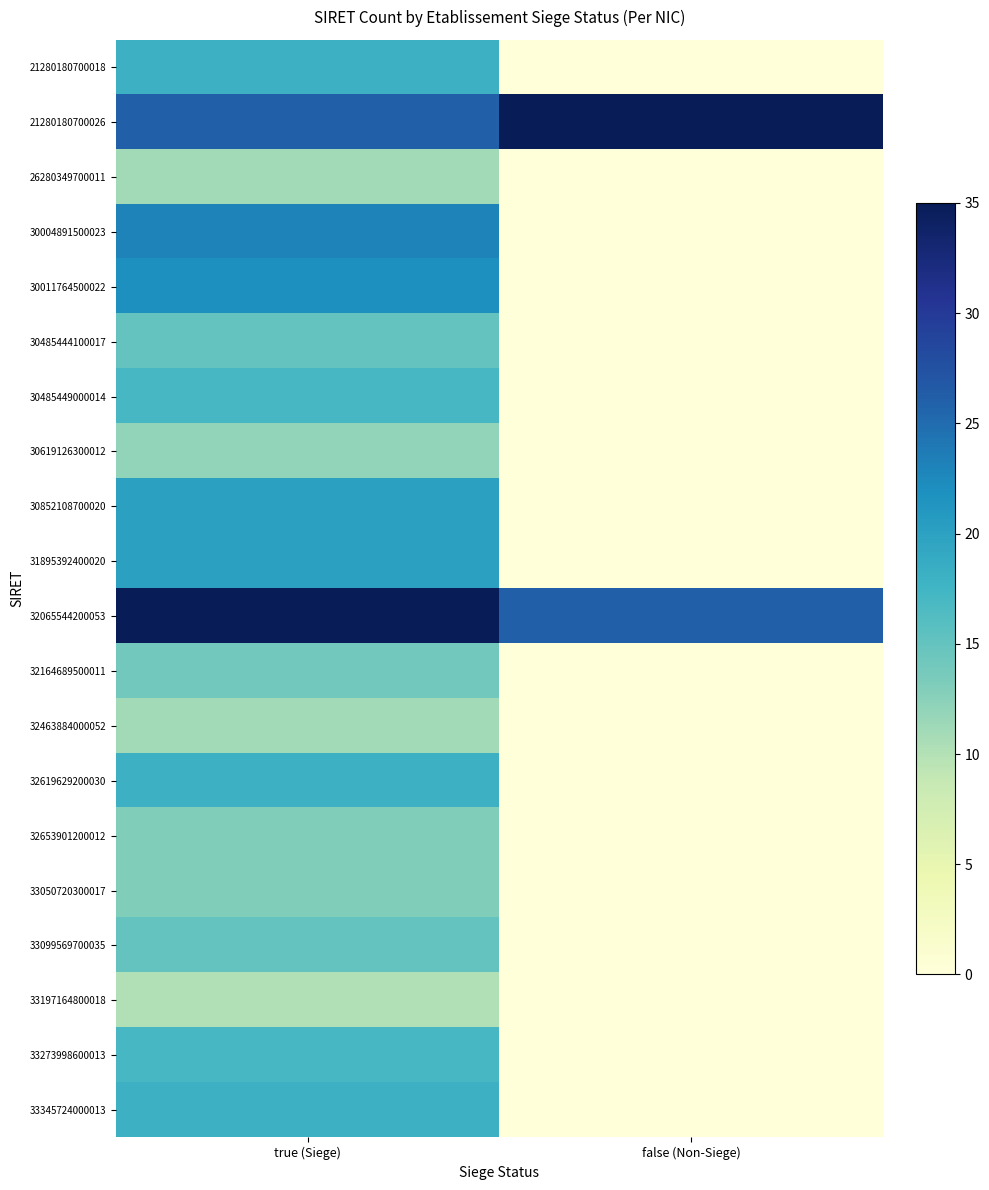

Reading left to right, list all the values displayed in this chart.

21280180700018: true (Siege)=18	false (Non-Siege)=0
21280180700026: true (Siege)=26	false (Non-Siege)=38
26280349700011: true (Siege)=11	false (Non-Siege)=0
30004891500023: true (Siege)=23	false (Non-Siege)=0
30011764500022: true (Siege)=22	false (Non-Siege)=0
30485444100017: true (Siege)=15	false (Non-Siege)=0
30485449000014: true (Siege)=17	false (Non-Siege)=0
30619126300012: true (Siege)=12	false (Non-Siege)=0
30852108700020: true (Siege)=20	false (Non-Siege)=0
31895392400020: true (Siege)=20	false (Non-Siege)=0
32065544200053: true (Siege)=53	false (Non-Siege)=26
32164689500011: true (Siege)=14	false (Non-Siege)=0
32463884000052: true (Siege)=11	false (Non-Siege)=0
32619629200030: true (Siege)=18	false (Non-Siege)=0
32653901200012: true (Siege)=13	false (Non-Siege)=0
33050720300017: true (Siege)=13	false (Non-Siege)=0
33099569700035: true (Siege)=15	false (Non-Siege)=0
33197164800018: true (Siege)=10	false (Non-Siege)=0
33273998600013: true (Siege)=17	false (Non-Siege)=0
33345724000013: true (Siege)=18	false (Non-Siege)=0